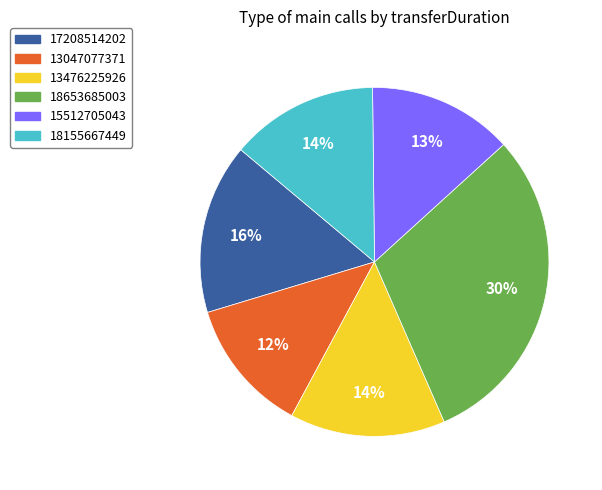

What percentage is the 18155667449 slice, to the nearest percent?

14%